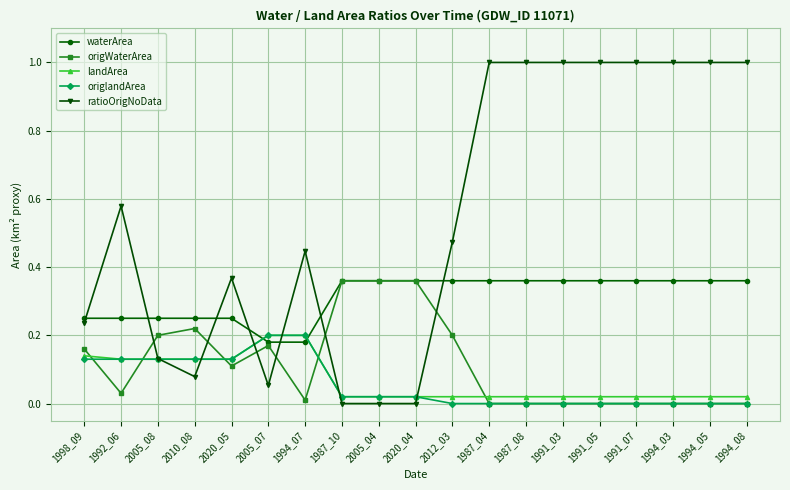

Is the value of origlandArea at 2005_04 greater than the value of waterArea at 1992_06?

No